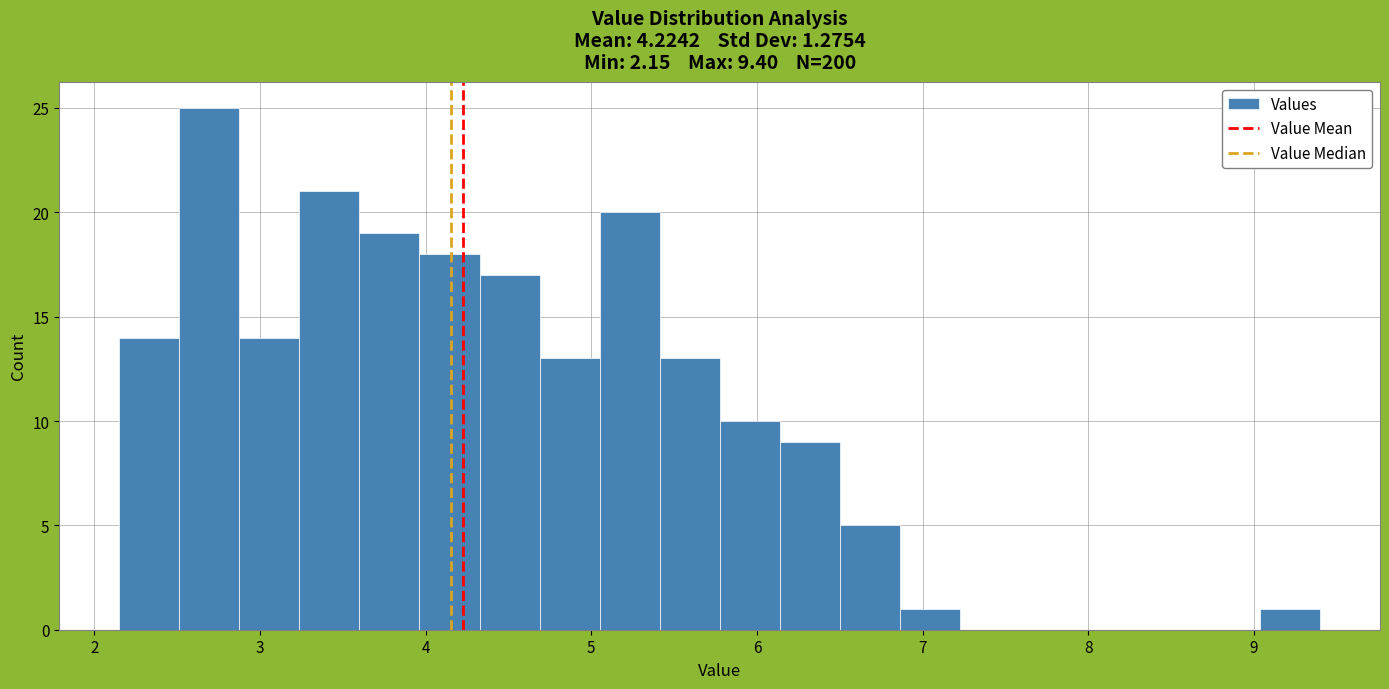

Read against the x-axis, roughly where is the centre of the tallest bar?

2.7